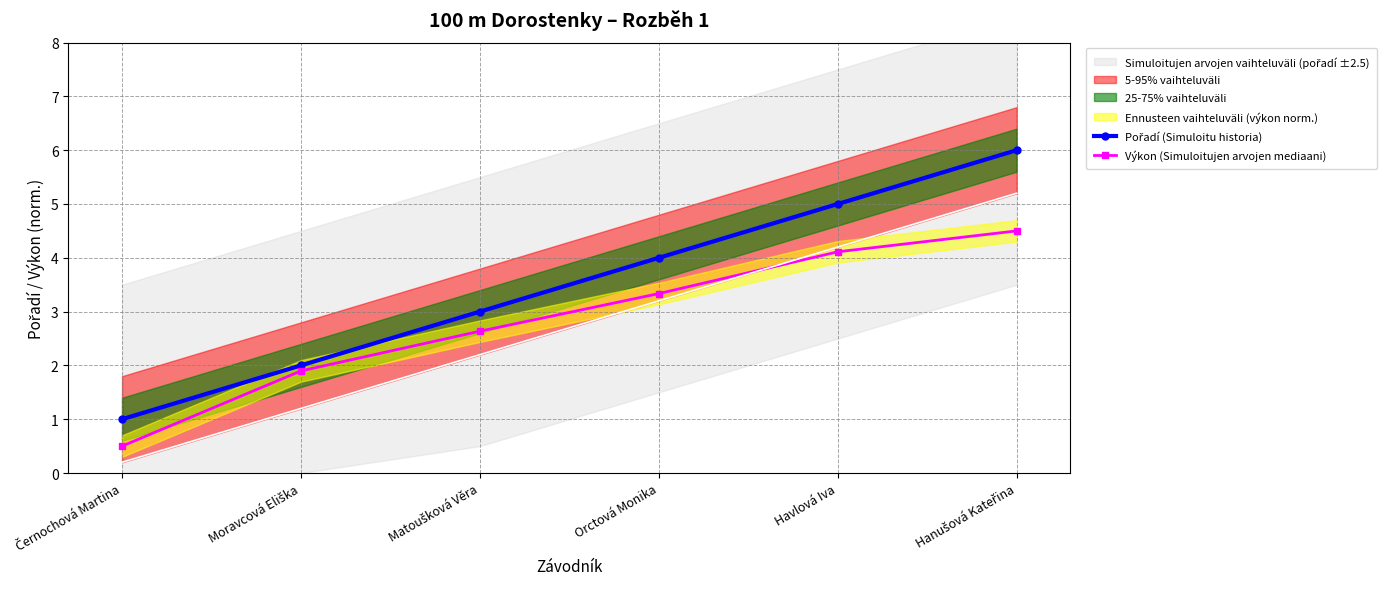

At which label is Pořadí (Simuloitu historia) closest to 3?

Matoušková Věra